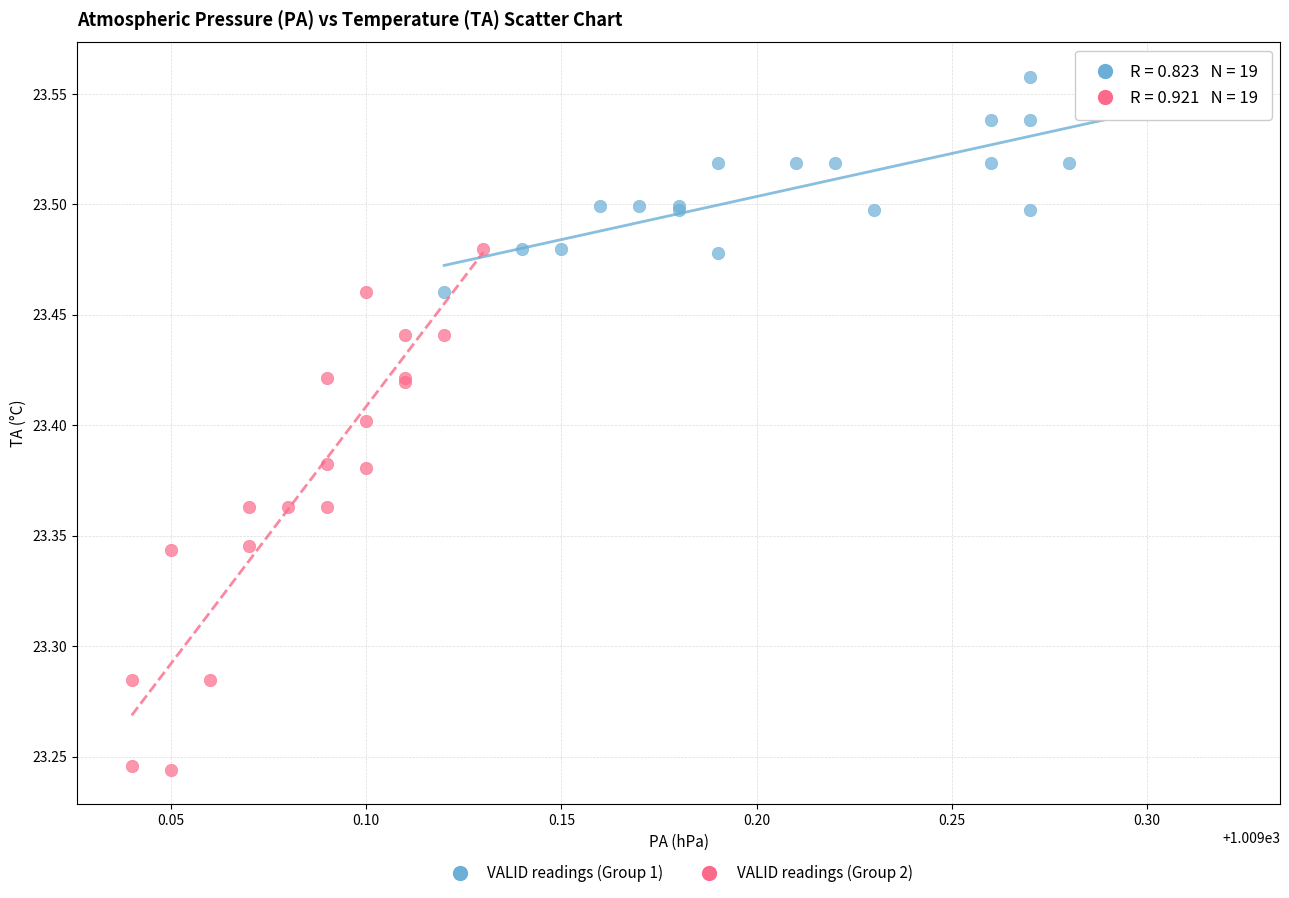

Which series reaches the minimum Y coordinate?

VALID readings (Group 2)